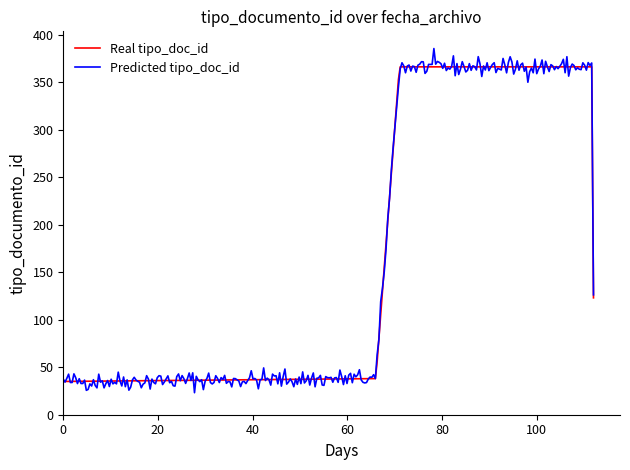

What is the minimum value shown in the chart?

23.2